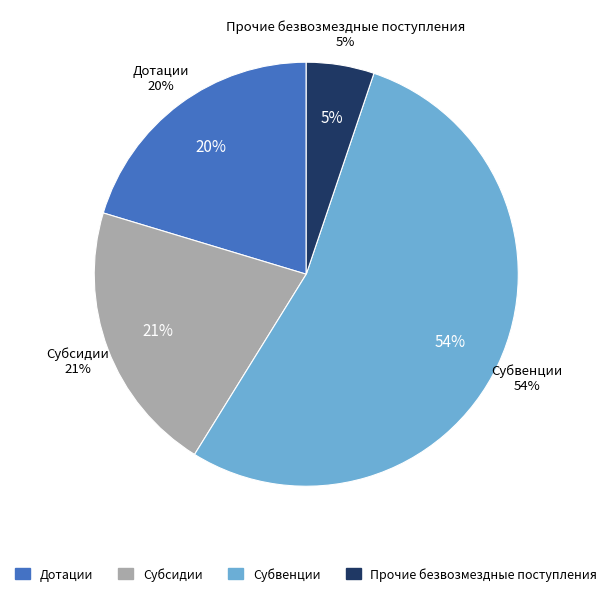

To the nearest percent, what is the average slice percentage?

25%